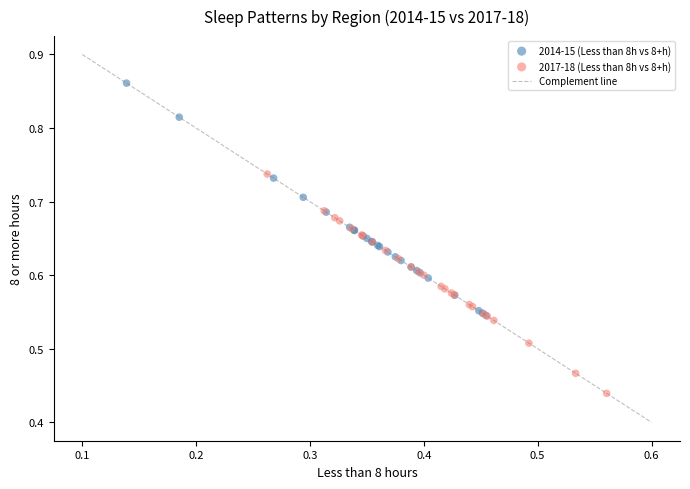

Which series contains the lowest Y value?

2017-18 (Less than 8h vs 8+h)